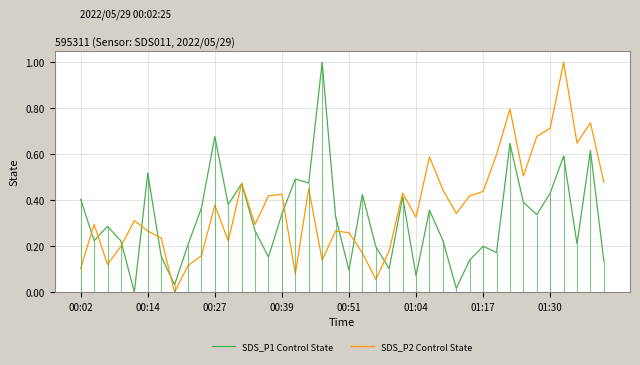

What is the maximum value for SDS_P2 Control State?

1.0